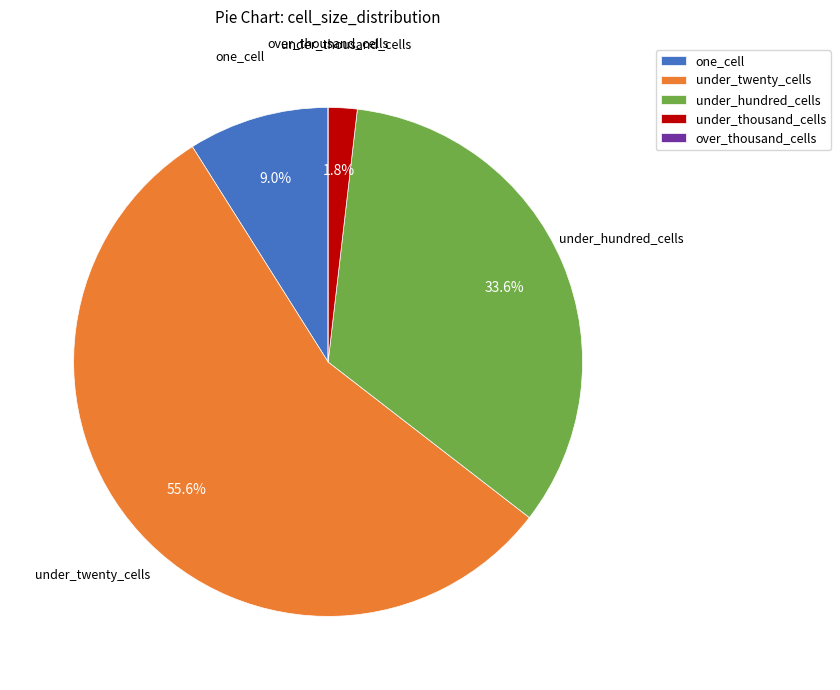

What is the largest slice in the pie chart?

under_twenty_cells